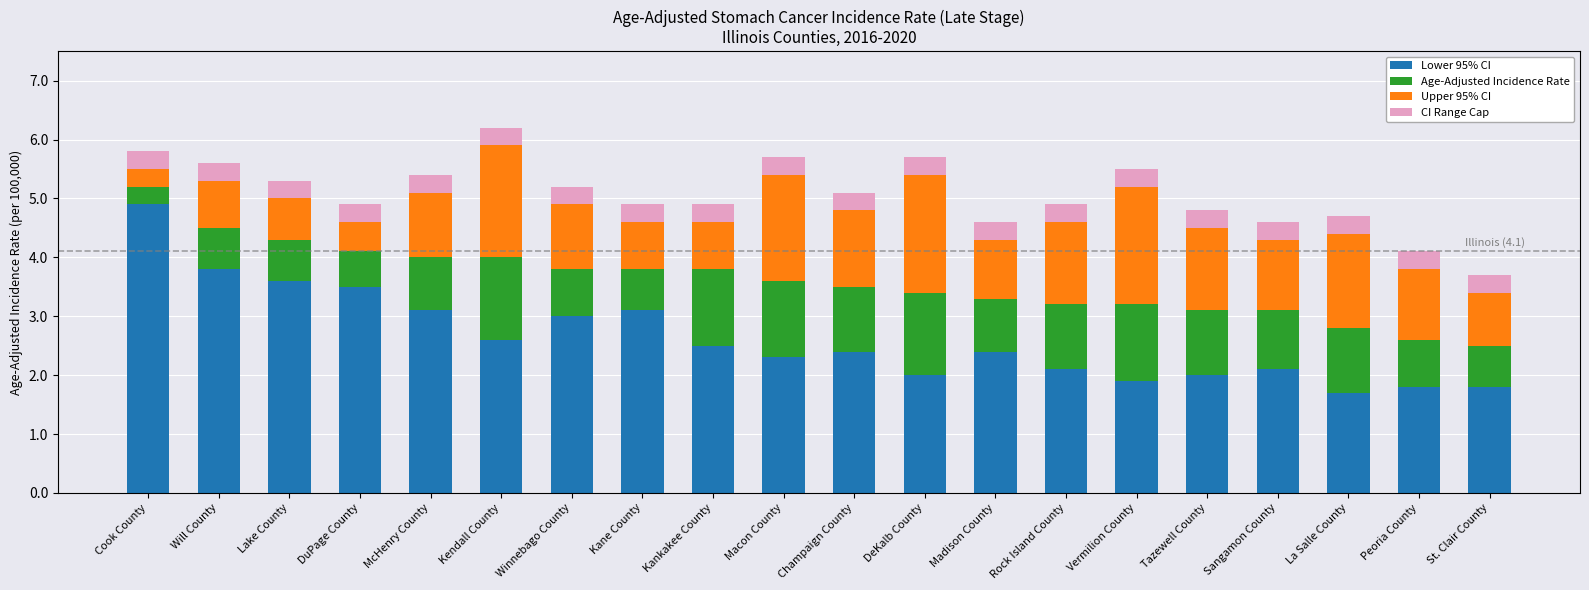

What is the difference between the maximum and second lowest values in the Lower 95% CI series?

3.1